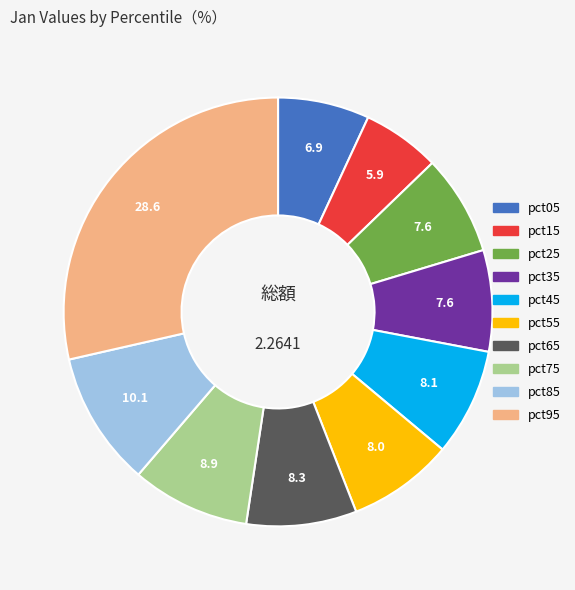

The pct95 slice represents 29% of the pie. True or false?

True